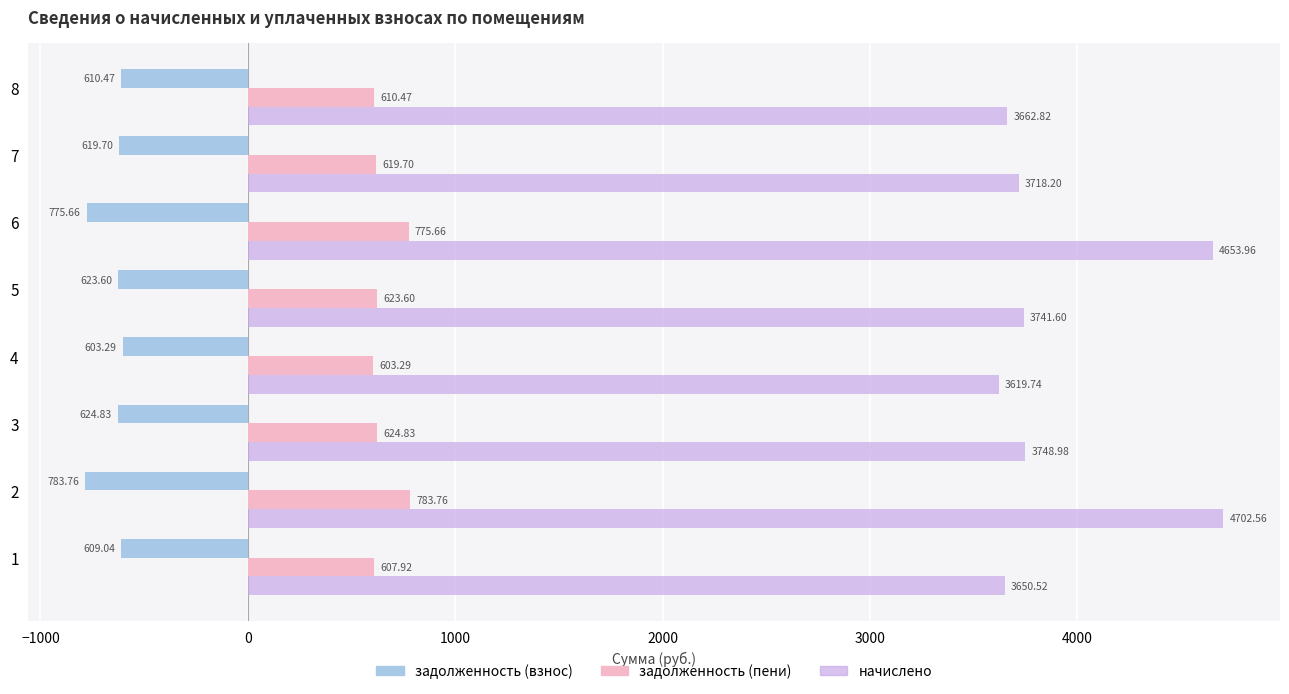

Which category has the highest value in the задолженность (взнос) series?

4